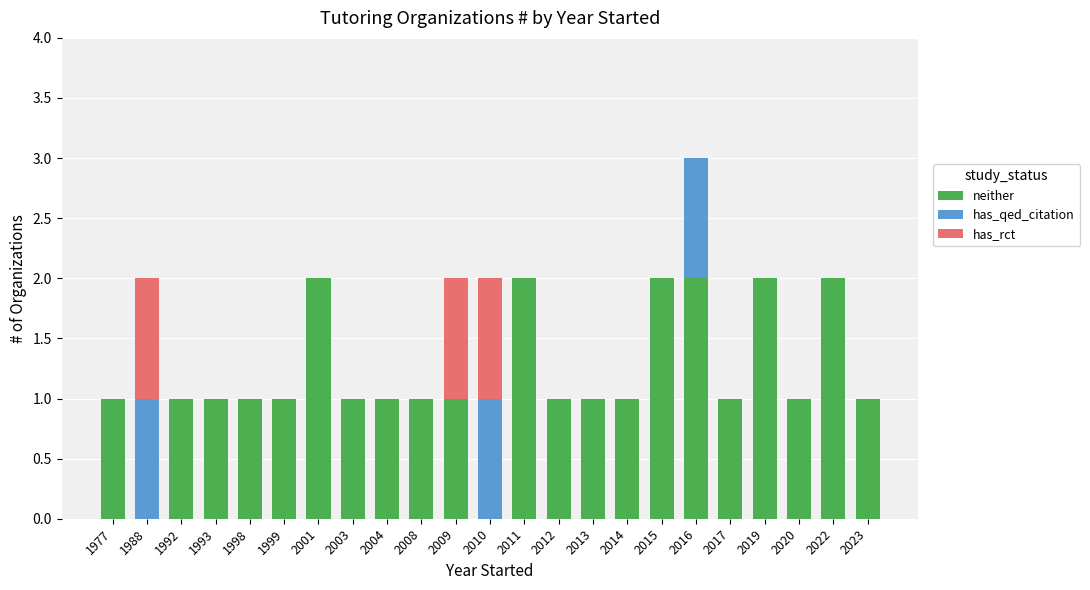

What are all the series names shown in the legend?

neither, has_qed_citation, has_rct